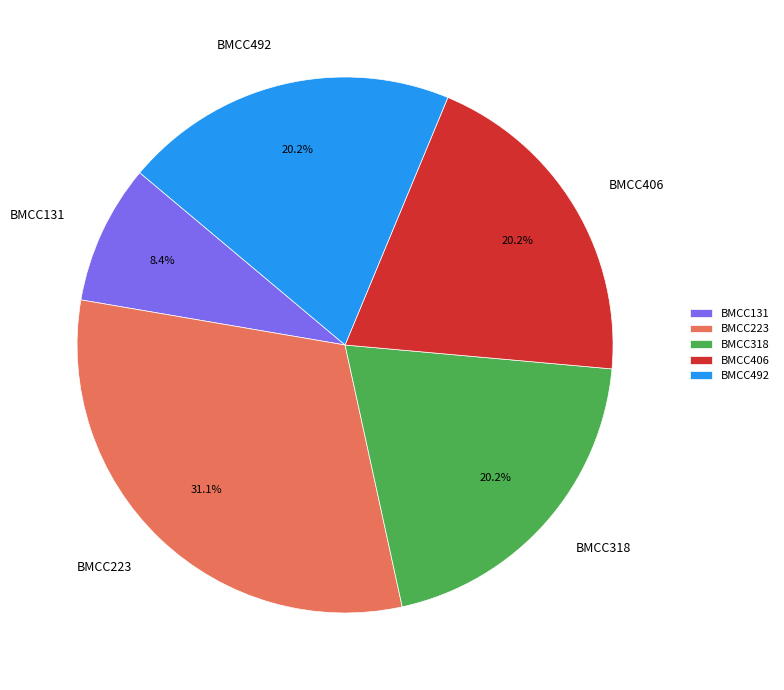

To the nearest percent, what percentage of the pie is BMCC406?

20%